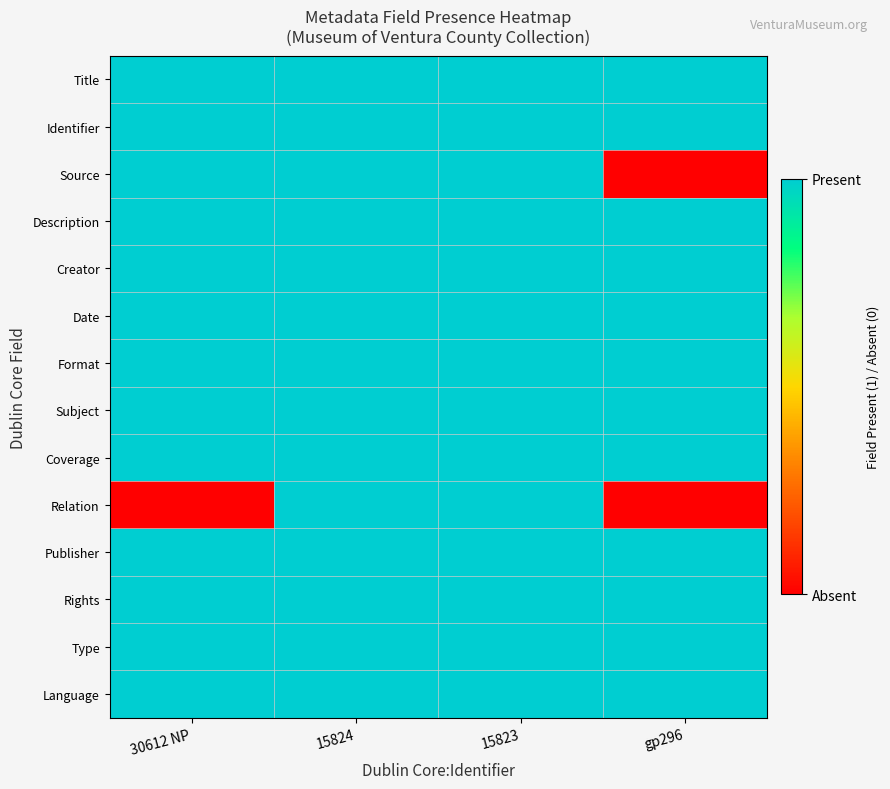

Reading left to right, extract all data points from this chart.

Title: 30612 NP=1	15824=1	15823=1	gp296=1
Identifier: 30612 NP=1	15824=1	15823=1	gp296=1
Source: 30612 NP=1	15824=1	15823=1	gp296=0
Description: 30612 NP=1	15824=1	15823=1	gp296=1
Creator: 30612 NP=1	15824=1	15823=1	gp296=1
Date: 30612 NP=1	15824=1	15823=1	gp296=1
Format: 30612 NP=1	15824=1	15823=1	gp296=1
Subject: 30612 NP=1	15824=1	15823=1	gp296=1
Coverage: 30612 NP=1	15824=1	15823=1	gp296=1
Relation: 30612 NP=0	15824=1	15823=1	gp296=0
Publisher: 30612 NP=1	15824=1	15823=1	gp296=1
Rights: 30612 NP=1	15824=1	15823=1	gp296=1
Type: 30612 NP=1	15824=1	15823=1	gp296=1
Language: 30612 NP=1	15824=1	15823=1	gp296=1